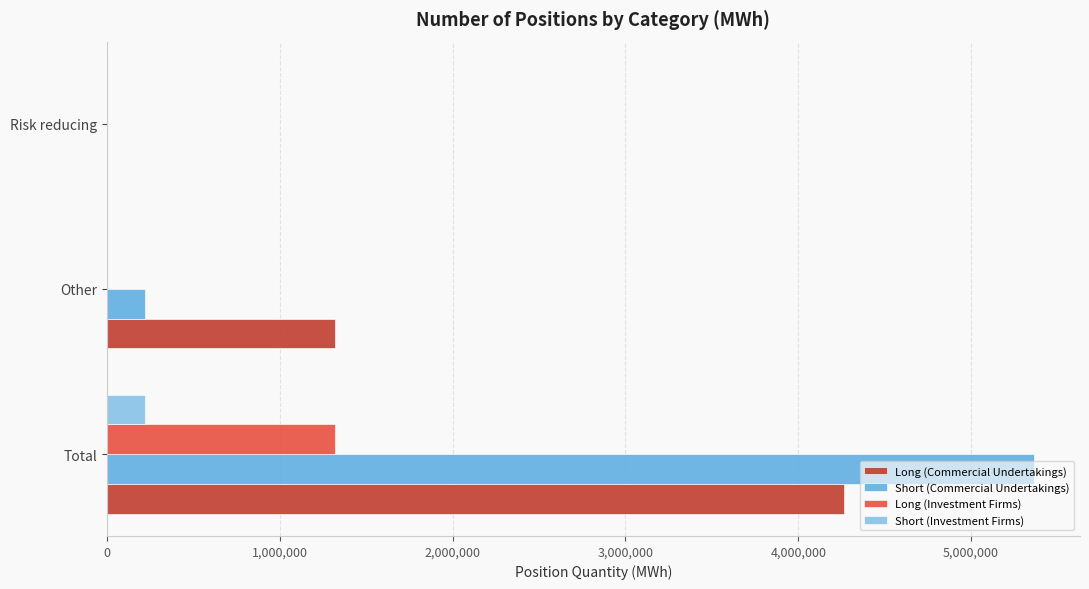

Between Other and Risk reducing, which series saw the biggest shift?

Long (Commercial Undertakings)